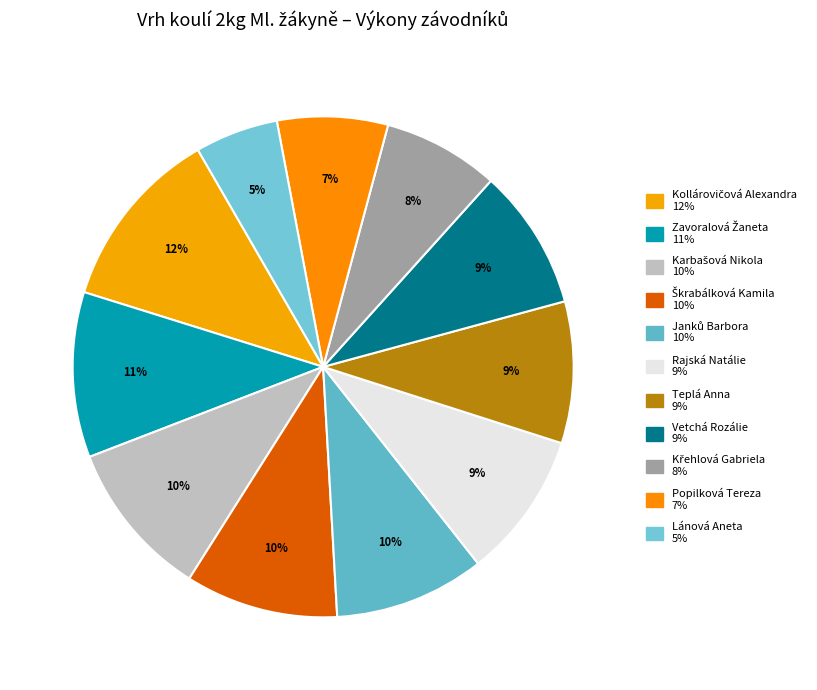

How many segments does this pie chart have?

11